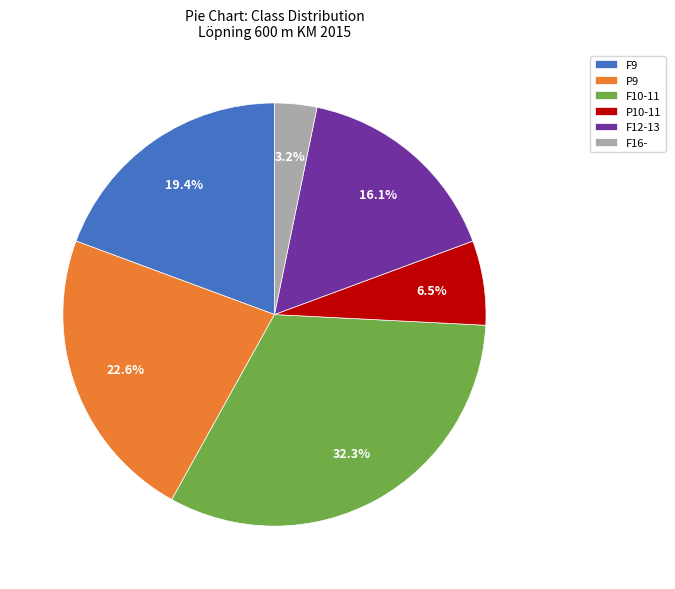

Does P10-11 represent more than half of the total?

No